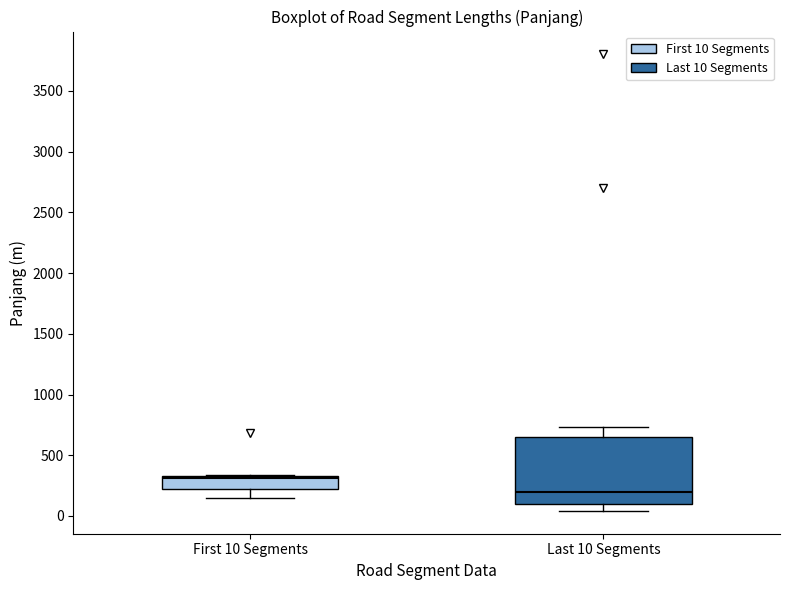

Where does the median line of the box for Last 10 Segments sit on the y-axis? The values are not printed on the chart, so give them approximately, as read against the axis.

200